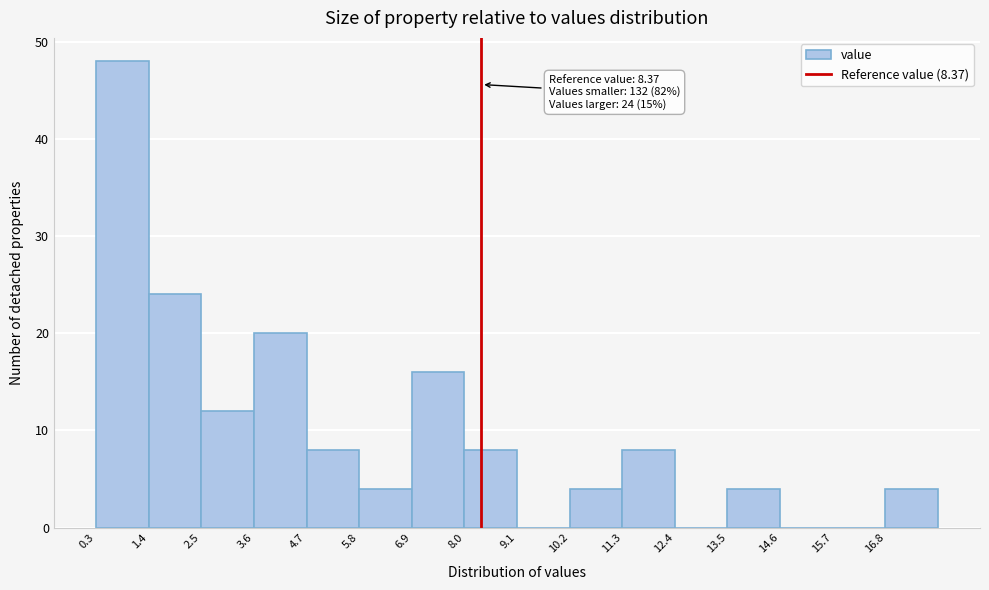

Over which range of the x-axis is the bar tallest?

0.4 to 1.4